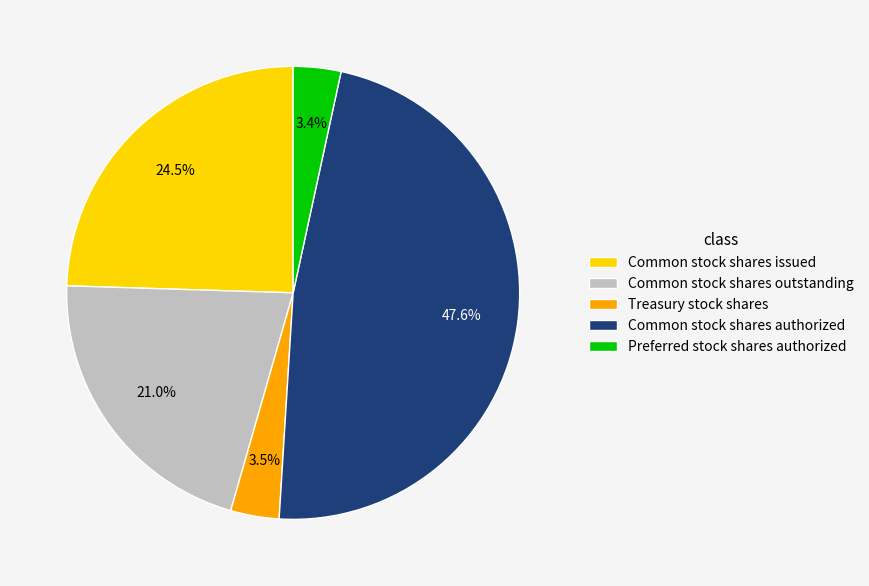

Is there any slice that represents more than half of the pie?

No